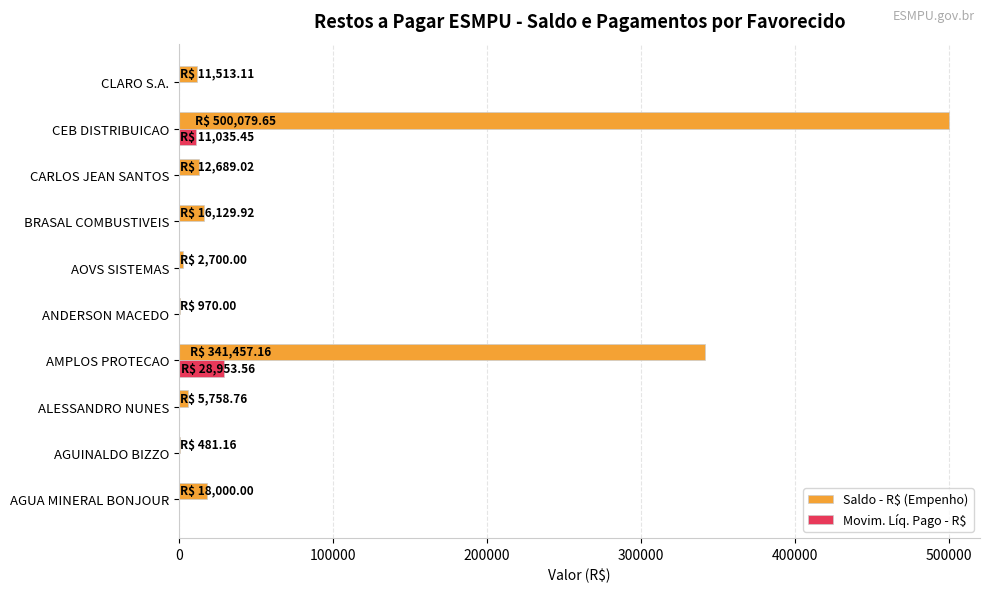

Is it true that Movim. Líq. Pago - R$ equals -16887.9 at AGUINALDO BIZZO?

False